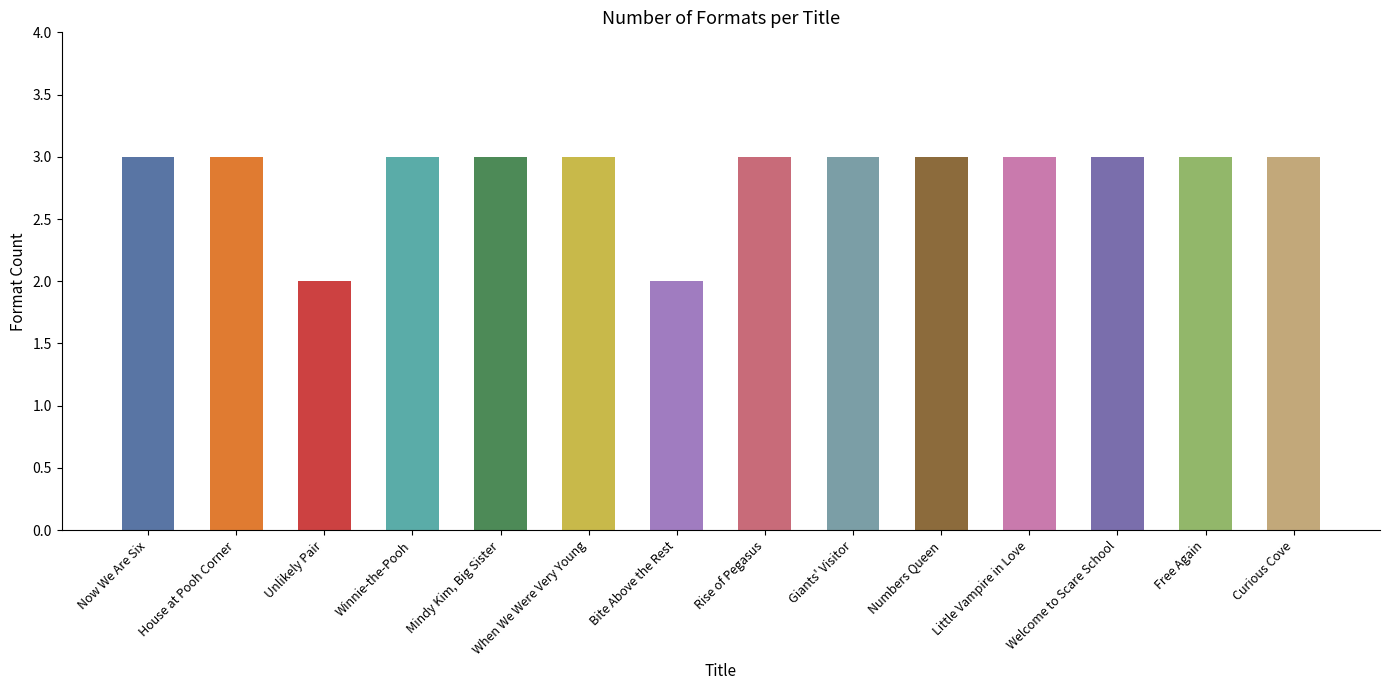

What is the difference between the maximum and minimum values?

1